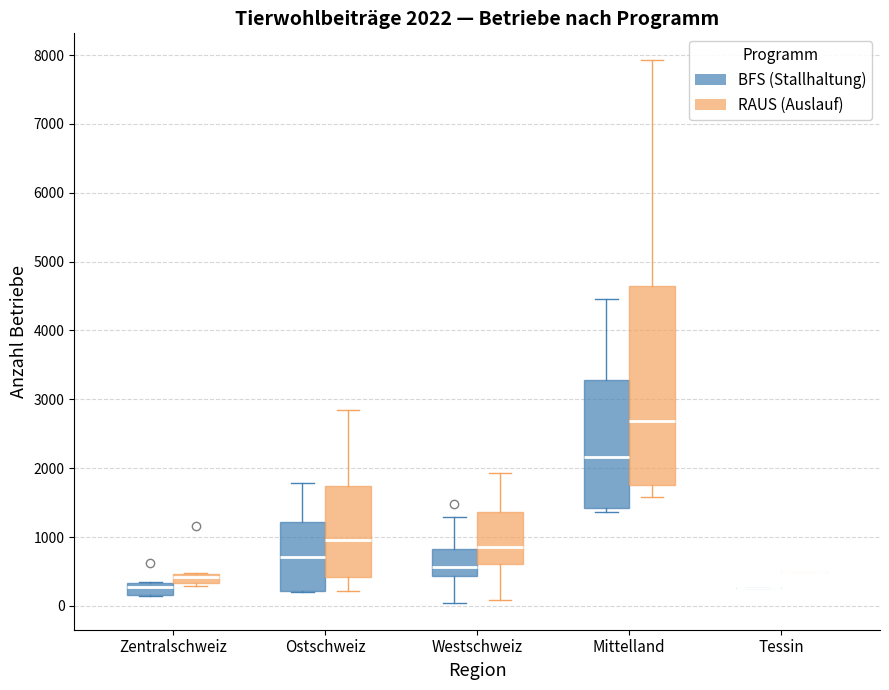

Which box is the tallest, from its lower edge to its upper edge?

Mittelland (RAUS (Auslauf))